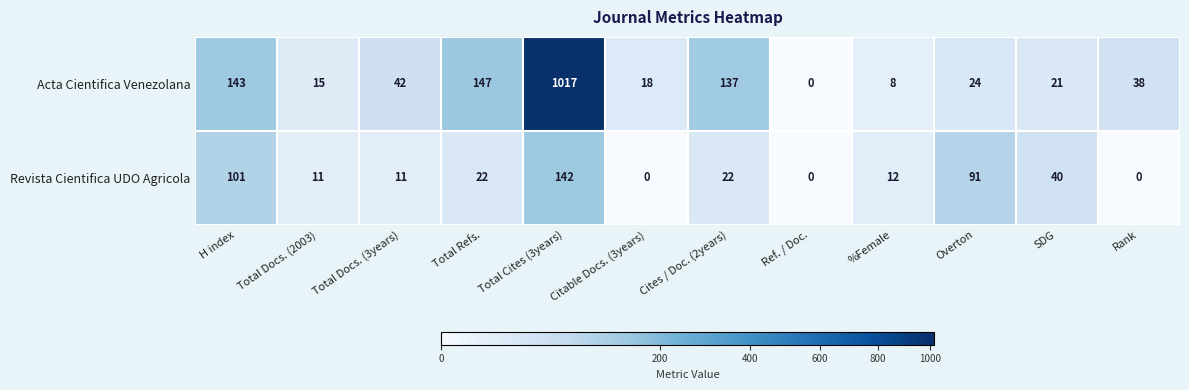

Which series has the largest total across all categories?

Acta Cientifica Venezolana